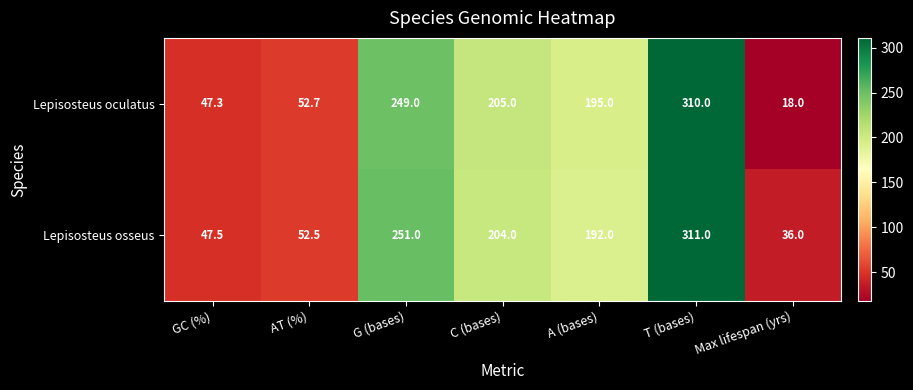

Is it true that Lepisosteus oculatus equals 47.3 at GC (%)?

True